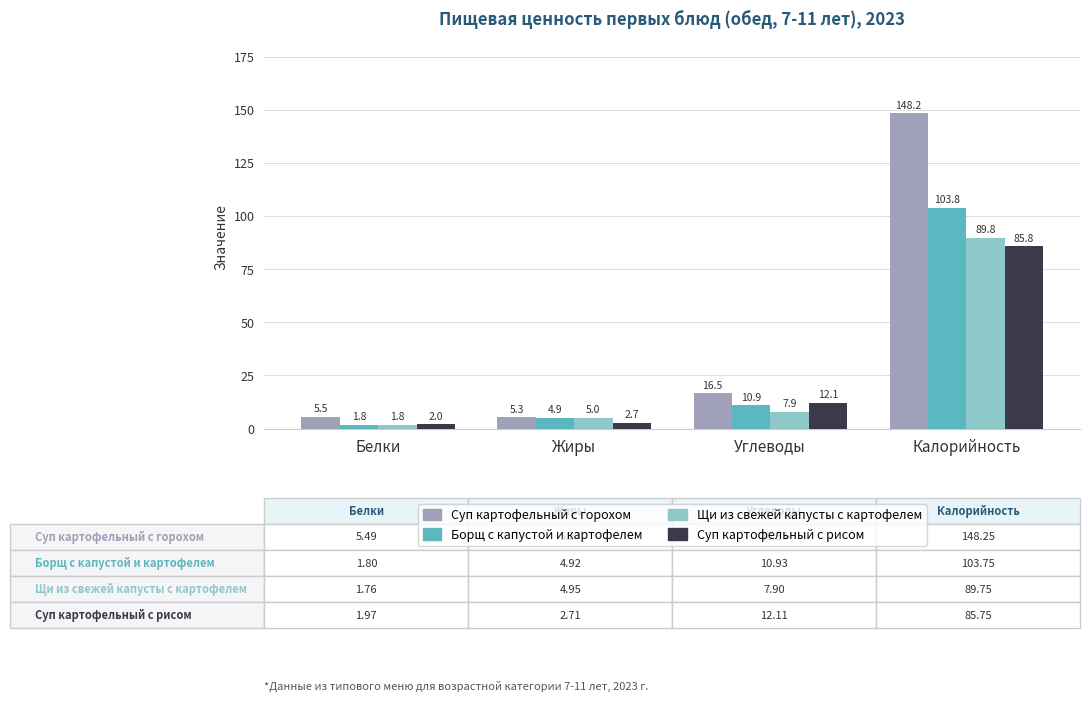

Rank the series by their maximum value, from lowest to highest.

Суп картофельный с рисом, Щи из свежей капусты с картофелем, Борщ с капустой и картофелем, Суп картофельный с горохом